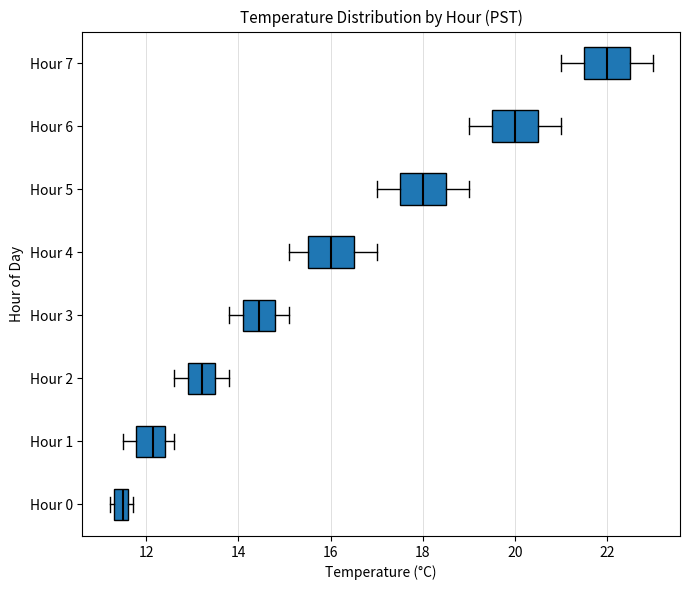

Which box's median line is the furthest to the left?

Hour 0